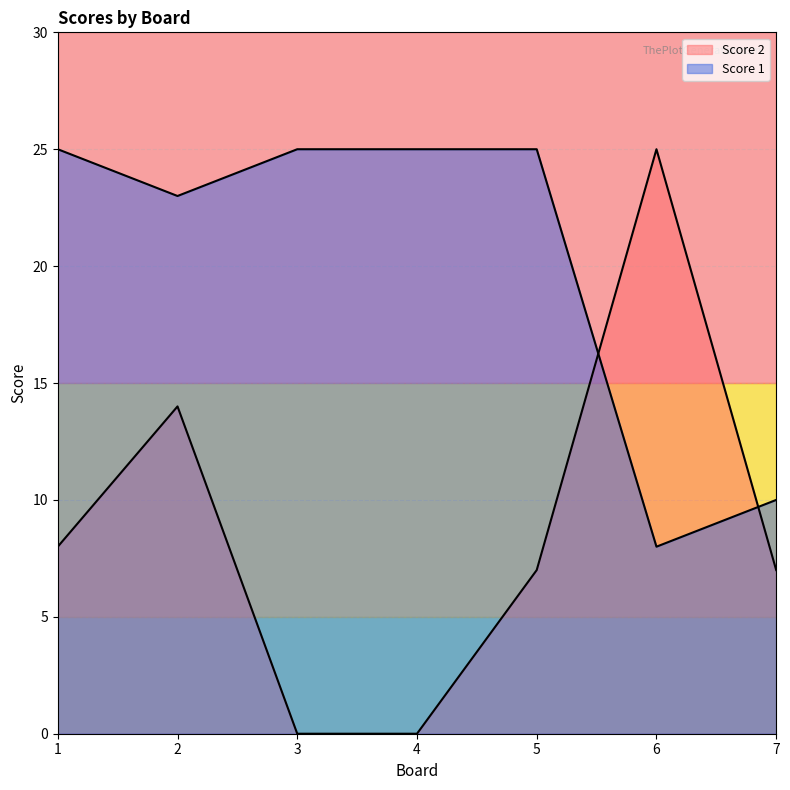

What is the total value across all series at 6?

33